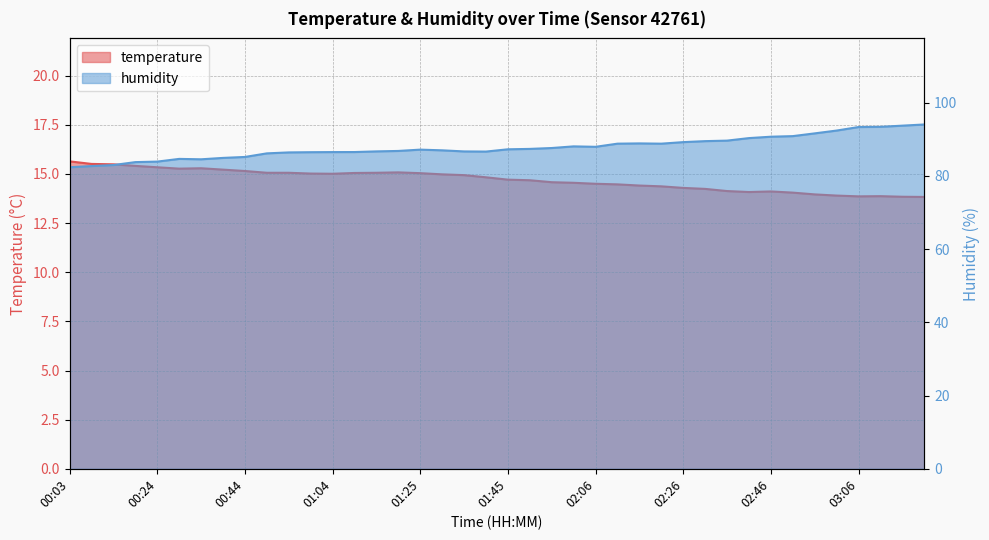

How many interior local peaks does the humidity series have?

4